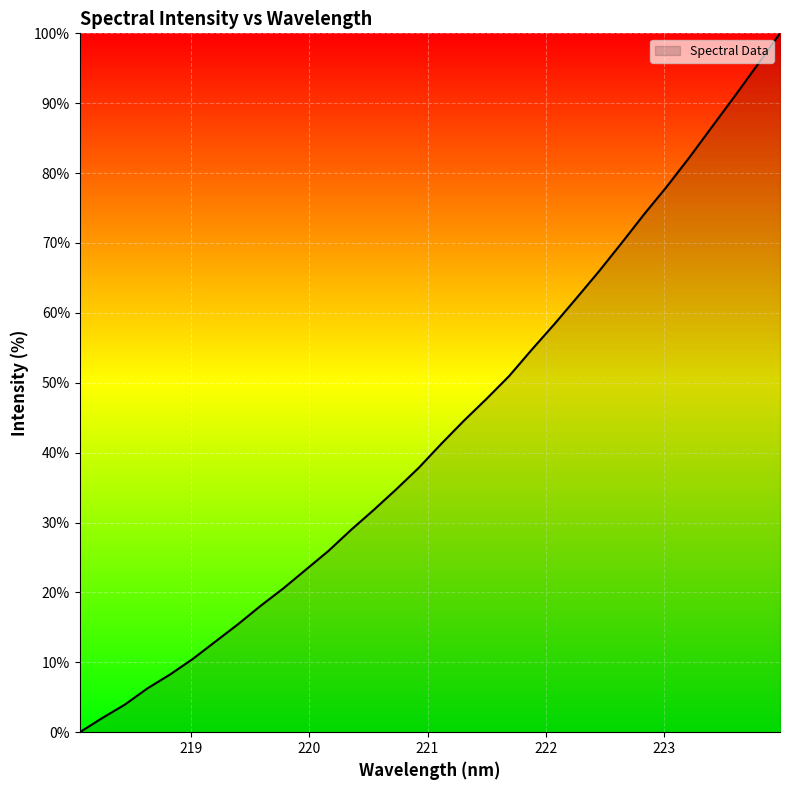

What is the difference between the maximum and minimum values?

100.0